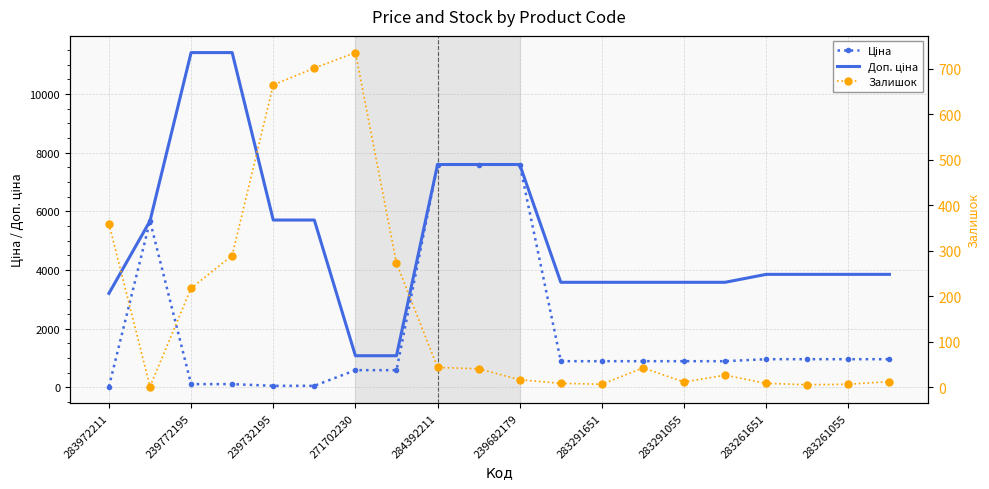

At which label does Доп. ціна first exceed 3854?

239772195